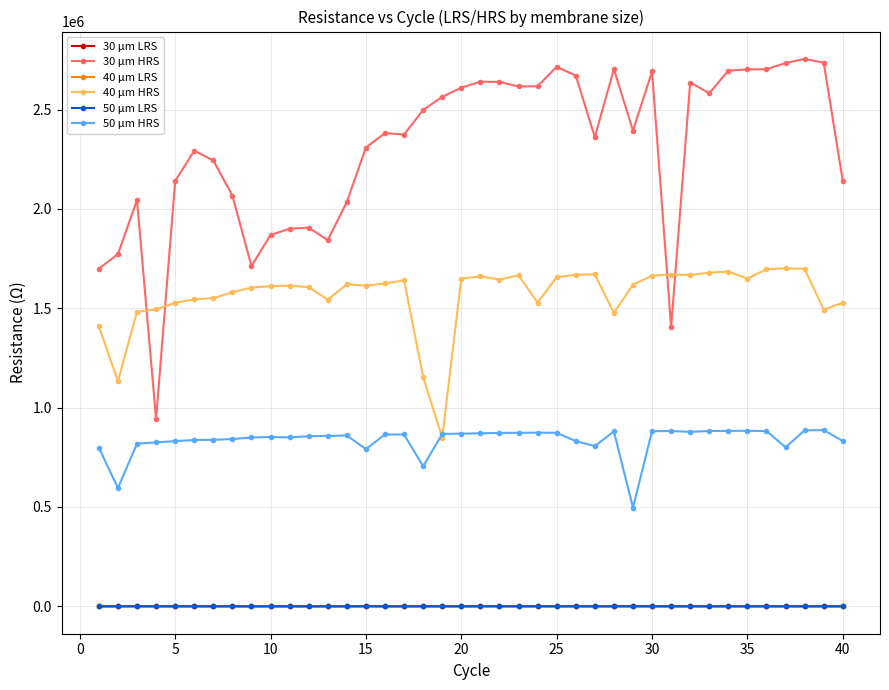

Which series has the largest total across all categories?

30 μm HRS